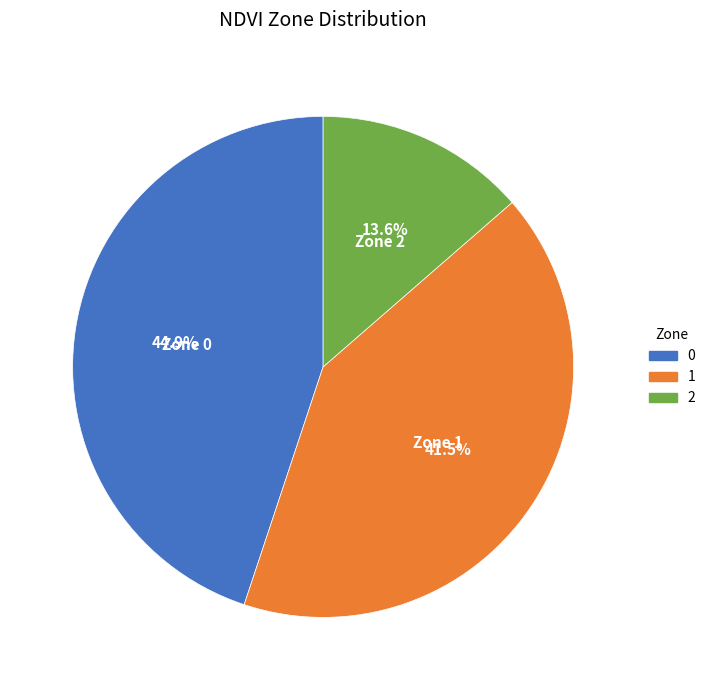

How many slices are in this pie chart?

3